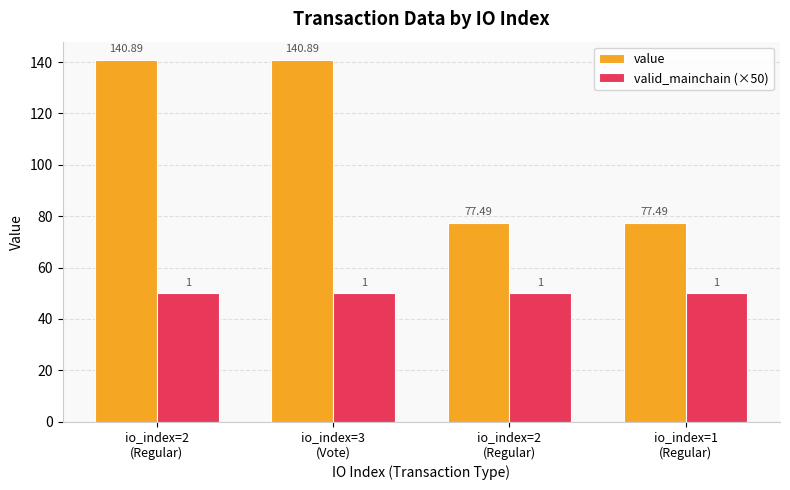

How many categories are shown in the chart?

4